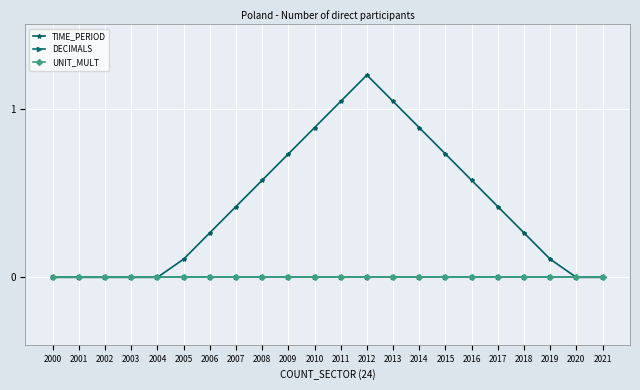

Reading right to left, extract all data points from this chart.

TIME_PERIOD: 0.0	0.0	0.1	0.3	0.4	0.6	0.7	0.9	1.0	1.2	1.0	0.9	0.7	0.6	0.4	0.3	0.1	0.0	0.0	0.0	0.0	0.0
DECIMALS: 0.0	0.0	0.0	0.0	0.0	0.0	0.0	0.0	0.0	0.0	0.0	0.0	0.0	0.0	0.0	0.0	0.0	0.0	0.0	0.0	0.0	0.0
UNIT_MULT: 0.0	0.0	0.0	0.0	0.0	0.0	0.0	0.0	0.0	0.0	0.0	0.0	0.0	0.0	0.0	0.0	0.0	0.0	0.0	0.0	0.0	0.0